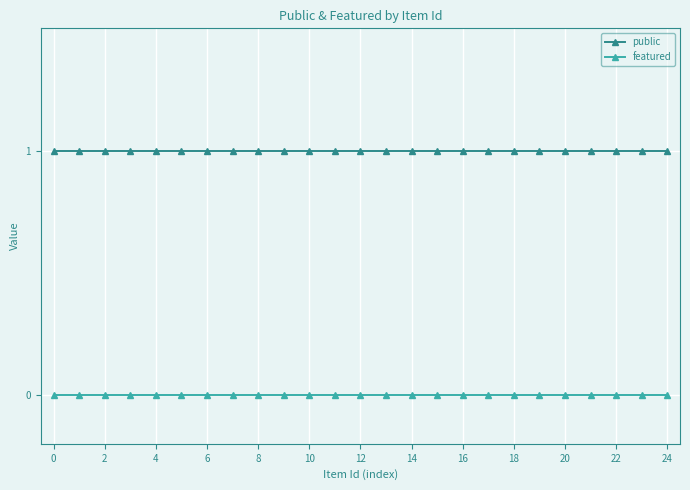

List the series in order of their peak value, highest first.

public, featured